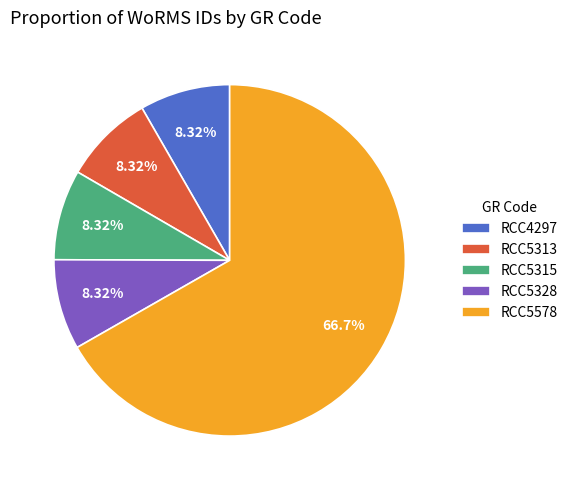

To the nearest percent, what percentage of the pie is RCC5315?

8%